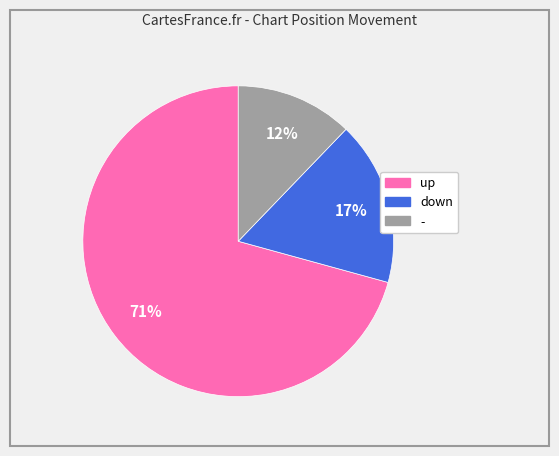

Which has a higher value, down or -?

down